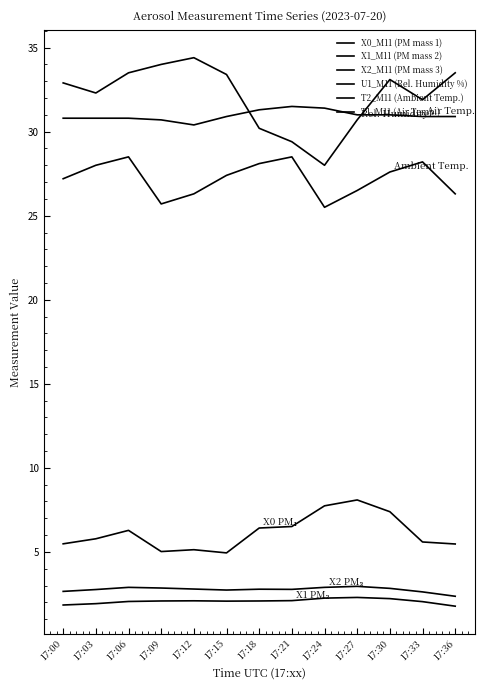

Read the T2_M11 (Ambient Temp.) value at 17:30.

27.6